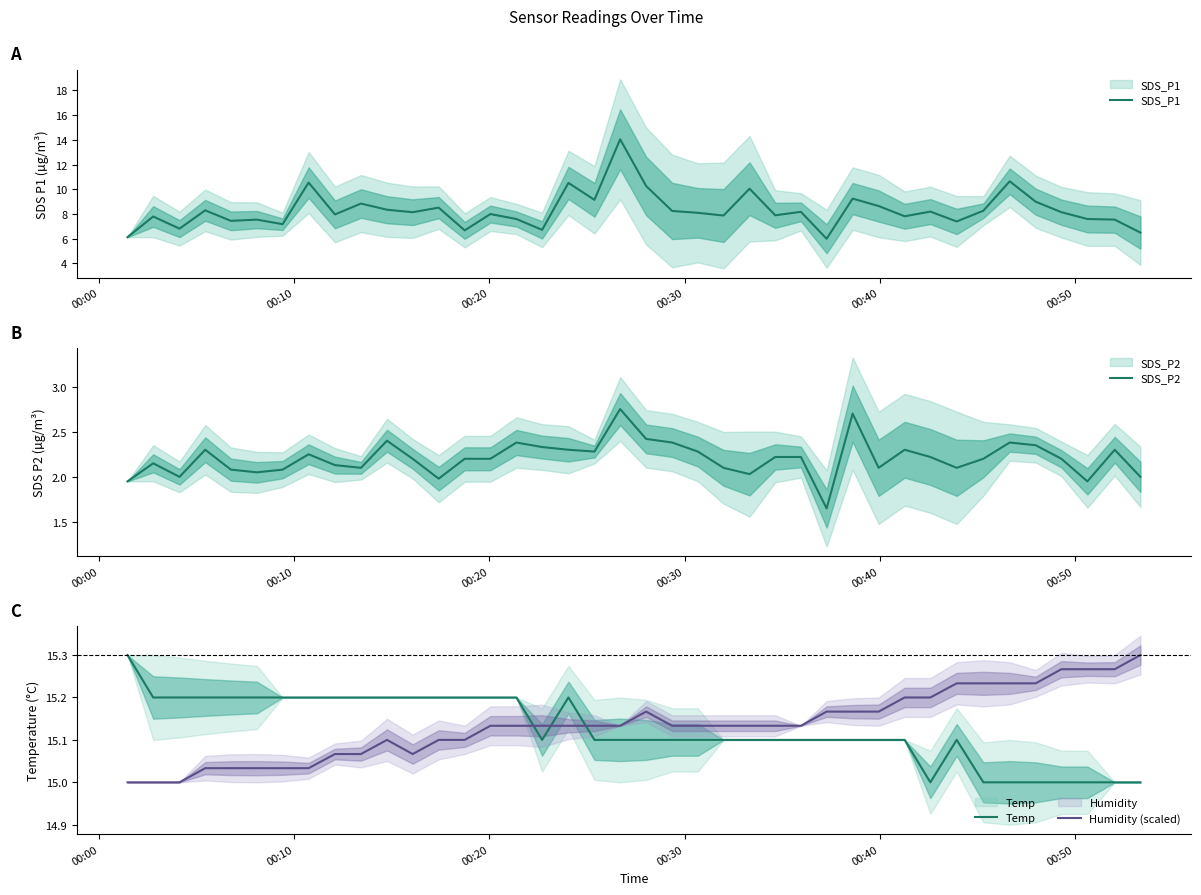

What is the maximum value for SDS_P2?

2.8